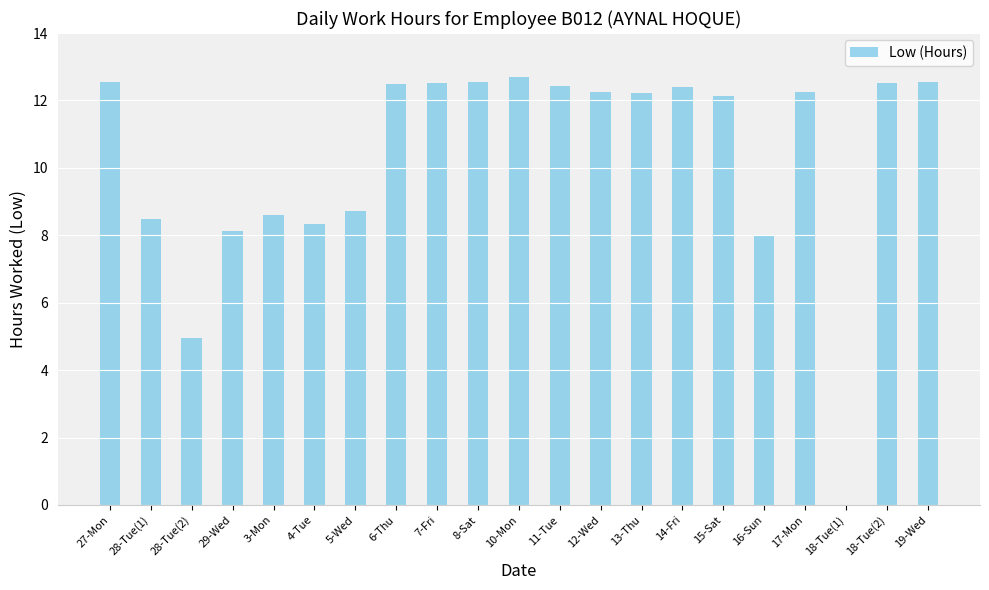

How many values are above zero?

20